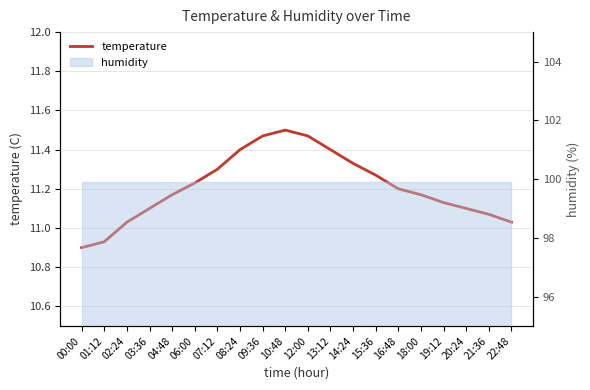

What is the change in value from 04:48 to 12:00?

+0.3